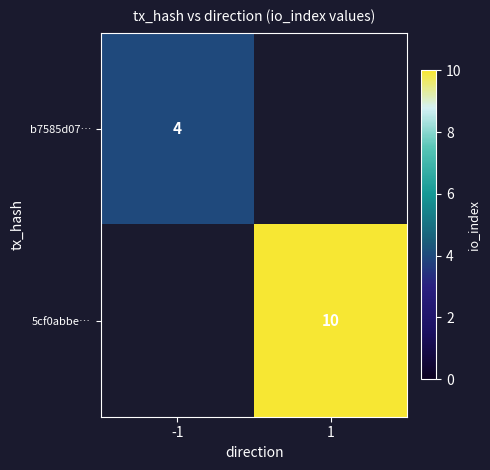

Is it true that 5cf0abbe… equals 4 at 1?

False